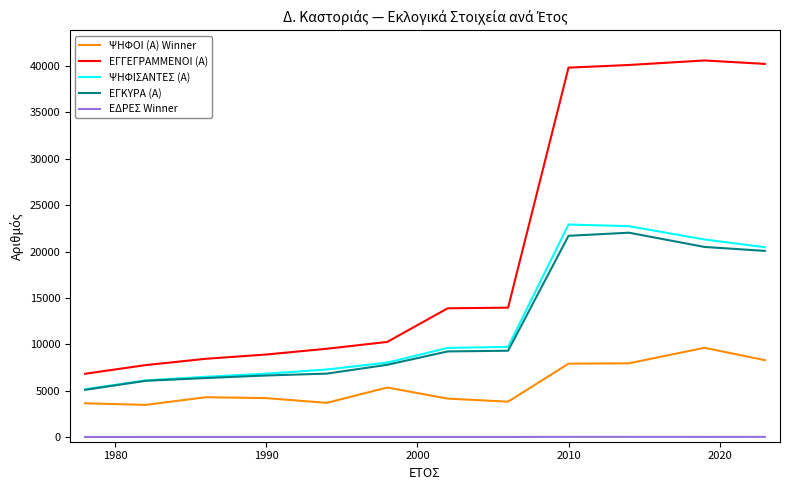

What is the minimum value for ΨΗΦΙΣΑΝΤΕΣ (Α)?

5159